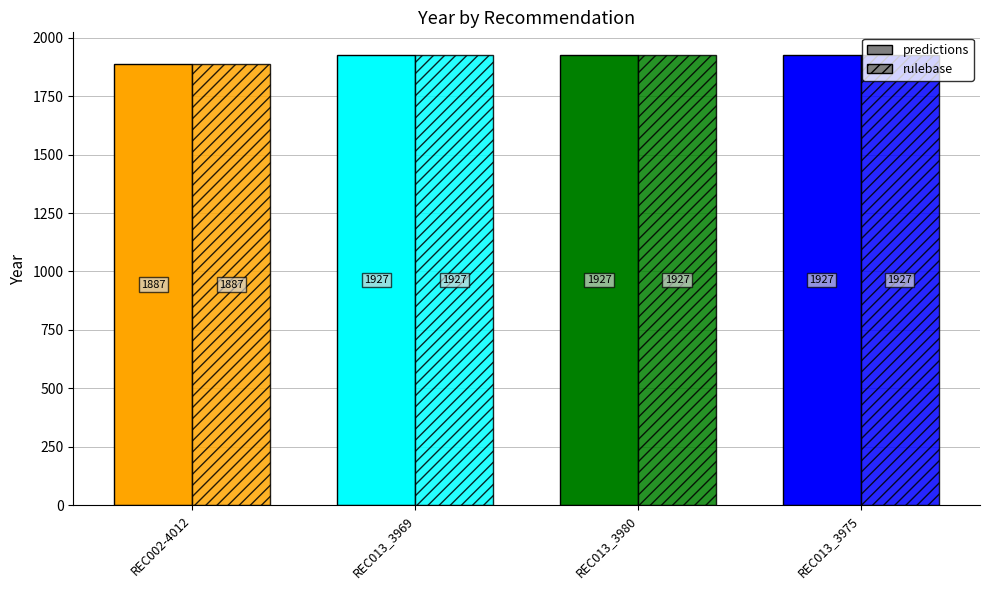

Which series has the largest total across all categories?

predictions